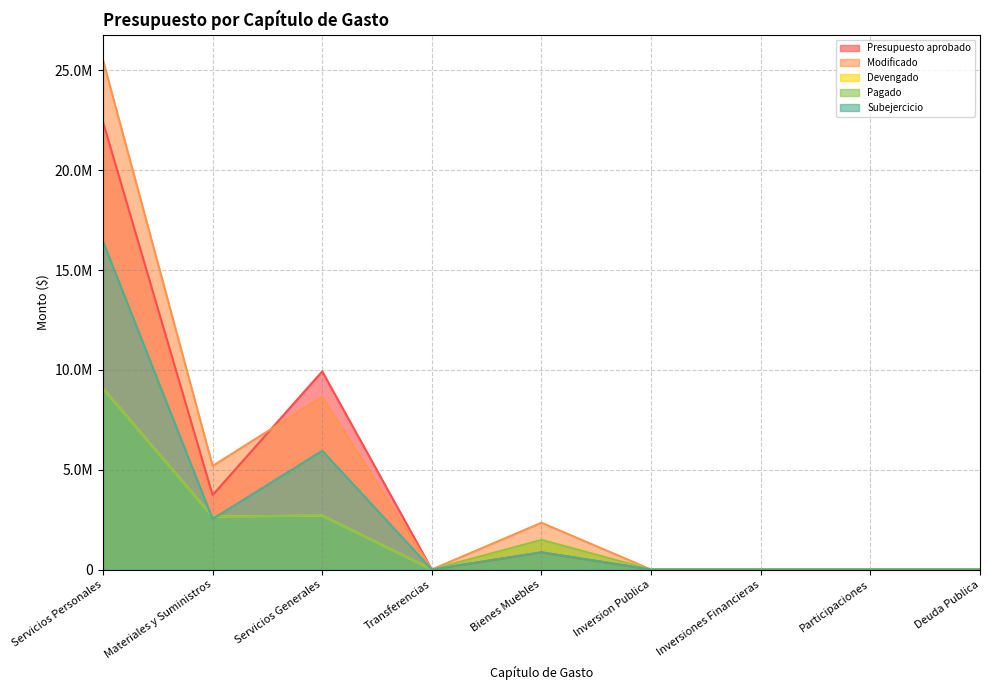

What are all the series names shown in the legend?

Presupuesto aprobado, Modificado, Devengado, Pagado, Subejercicio